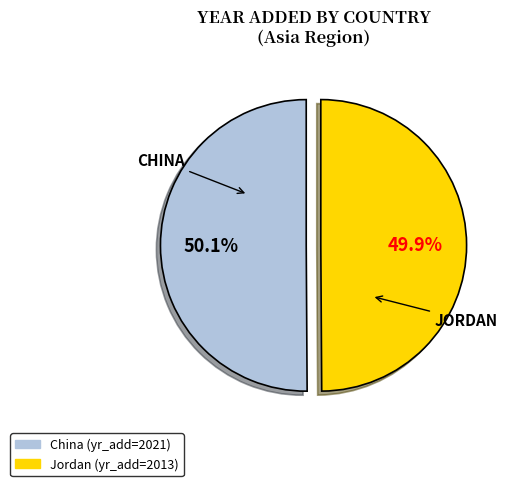

The China slice represents 50% of the pie. True or false?

True